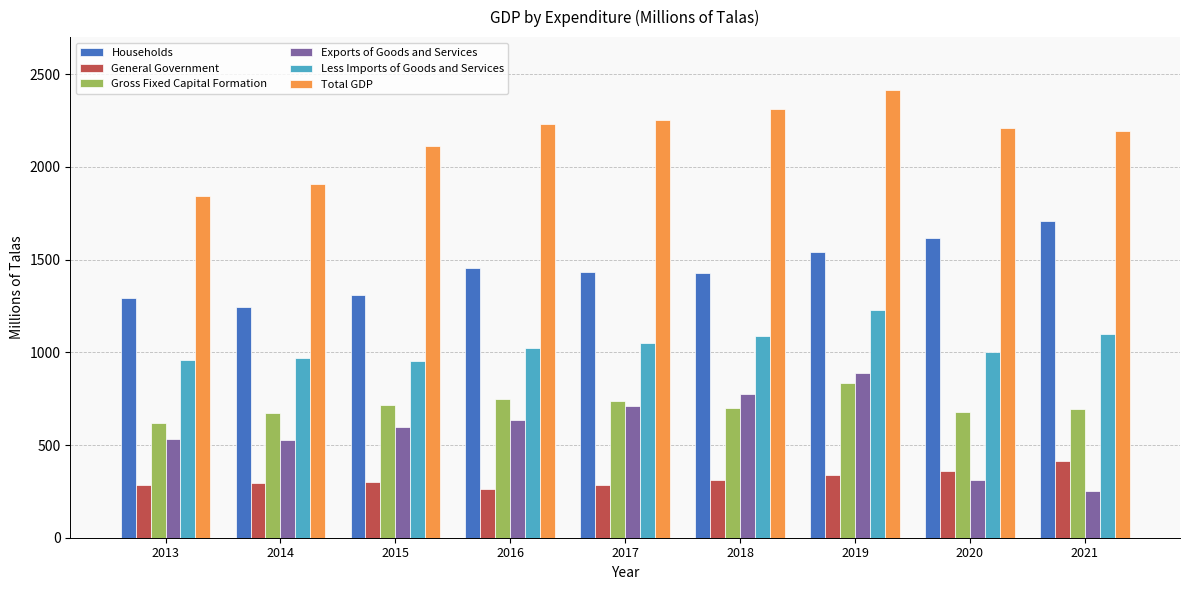

What is the spread (max minus min) of values at 2014?

1612.8